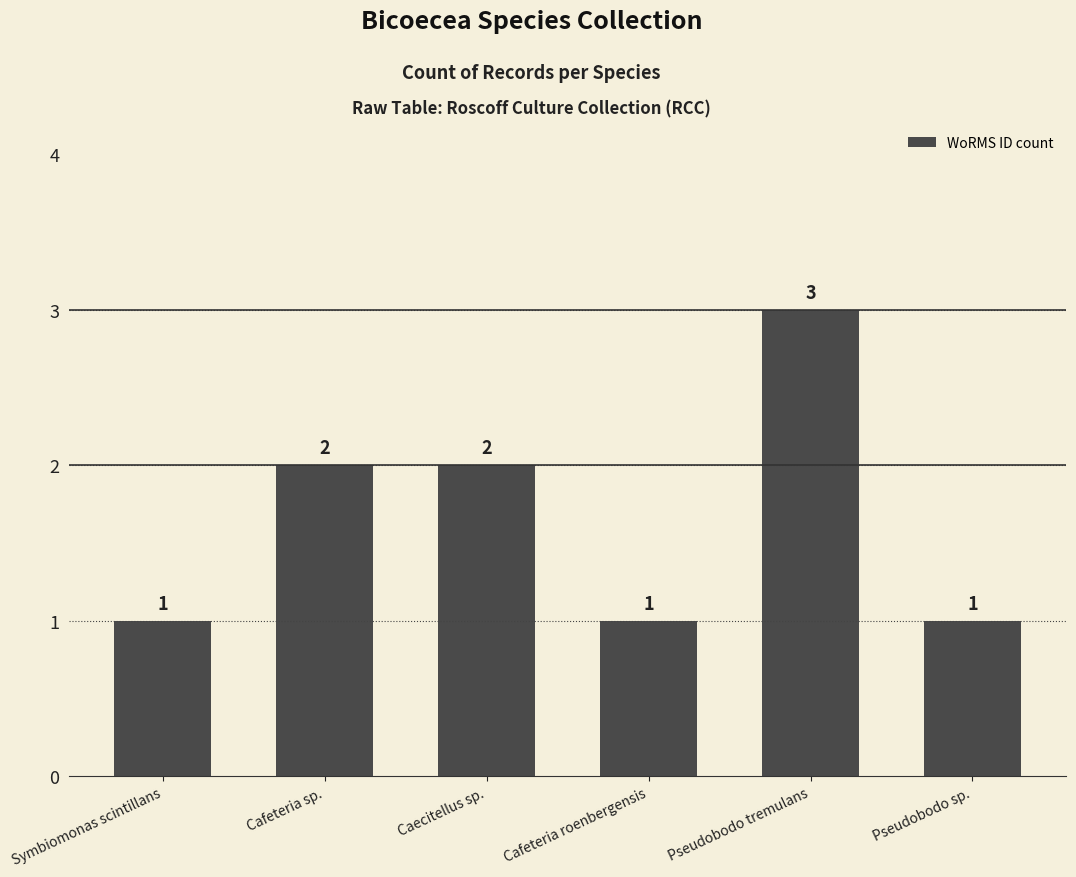

Which label corresponds to the largest value in the chart?

Pseudobodo tremulans